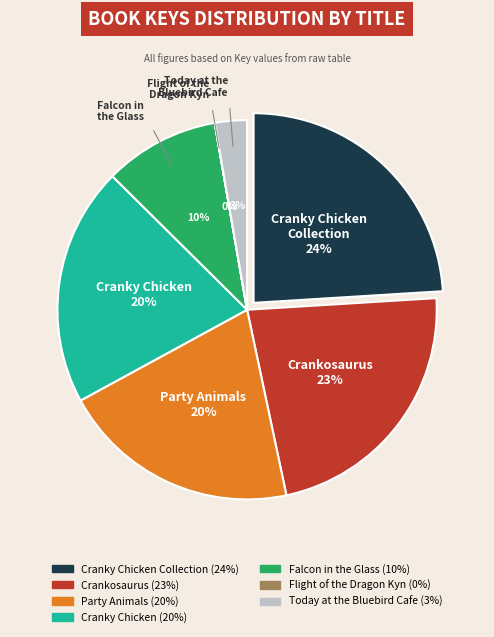

Count the number of slices in the pie.

7